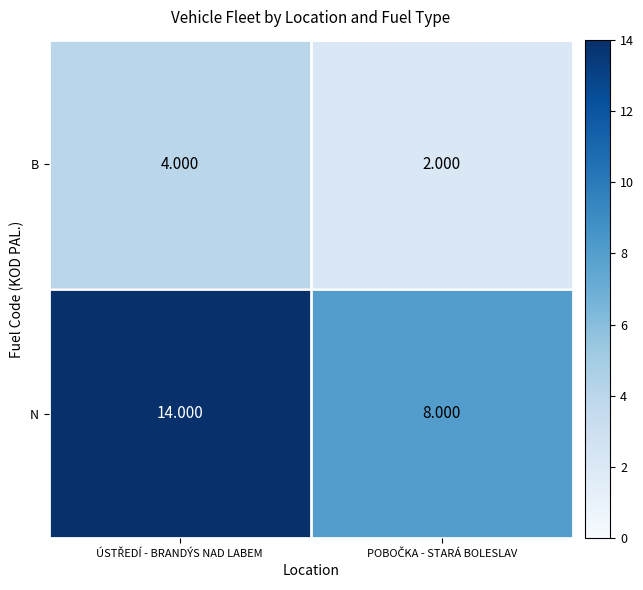

How many data points does each series have?

2